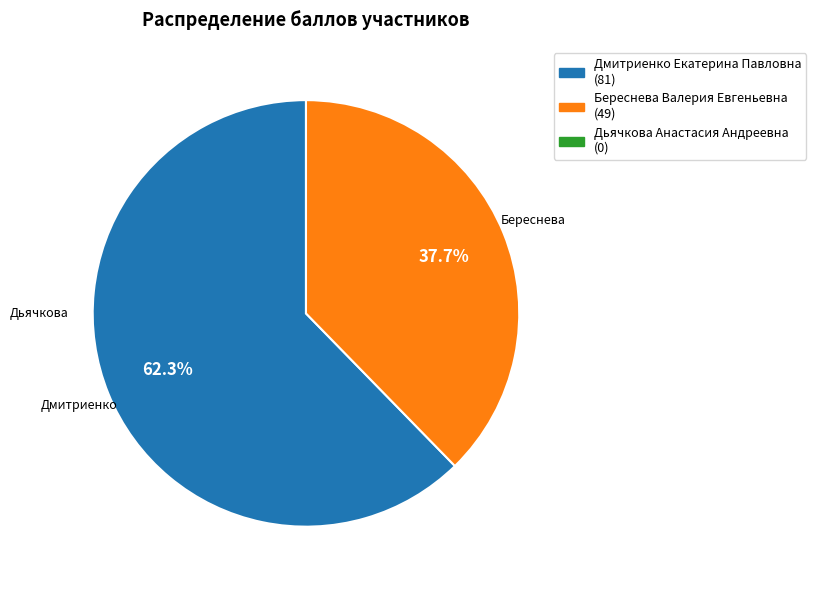

Does any single category account for the majority?

Yes